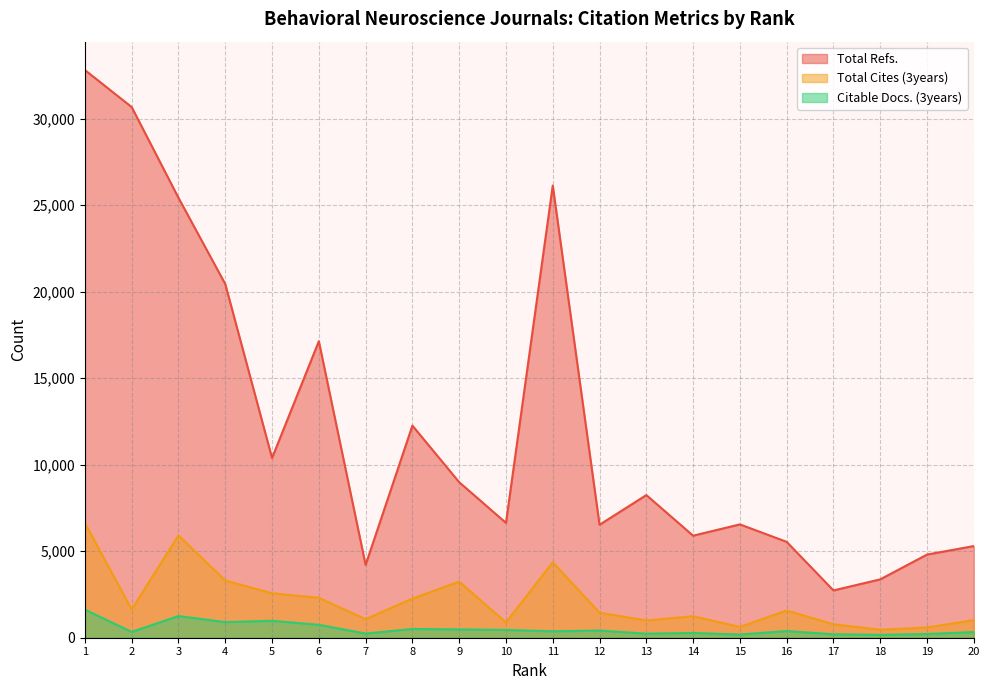

At which label does Total Refs. reach its peak?

1